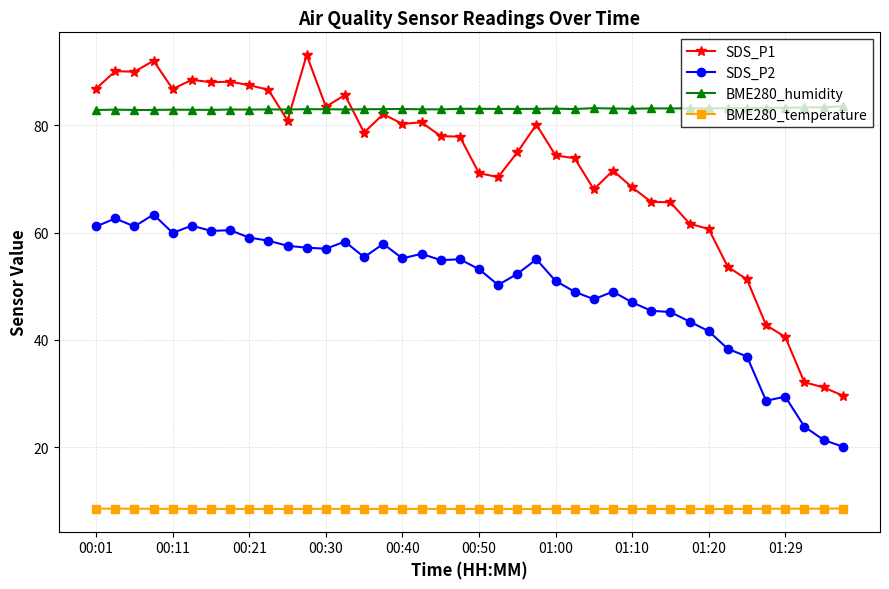

List the series in order of their peak value, lowest first.

BME280_temperature, SDS_P2, BME280_humidity, SDS_P1